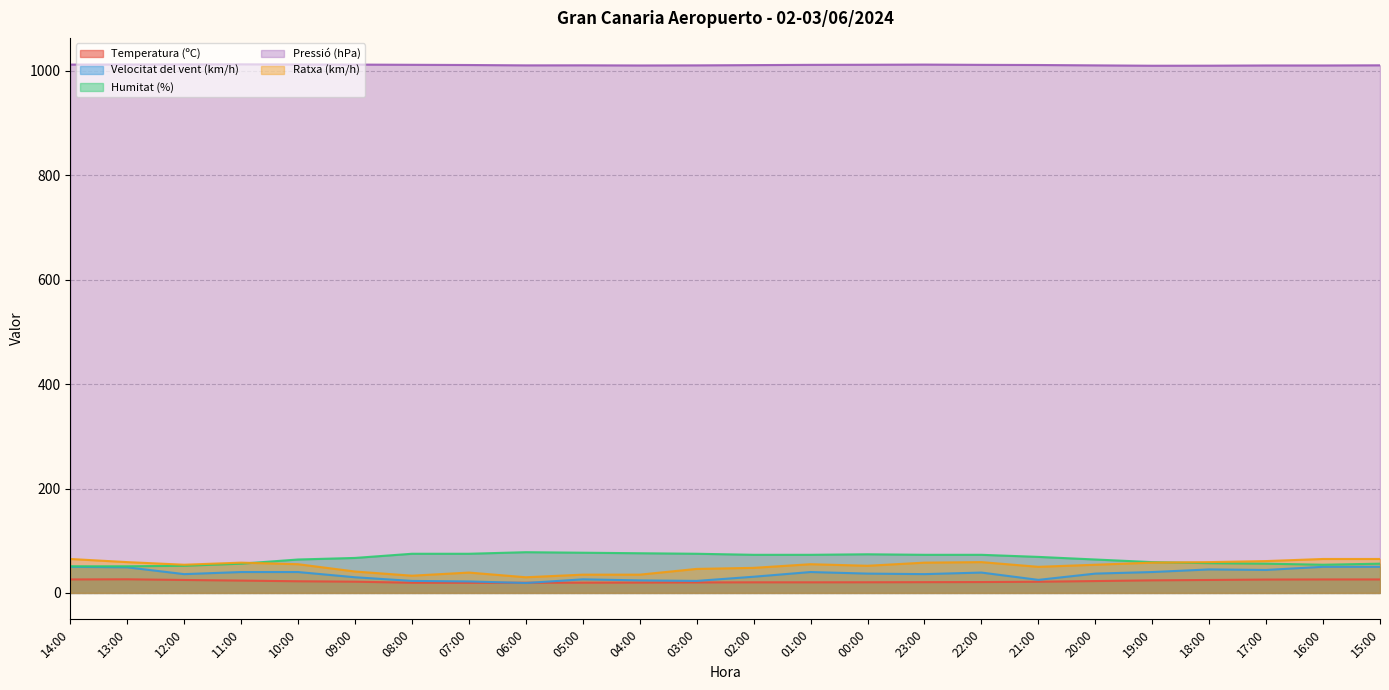

In Pressió (hPa), how many points are higher than both neighbors (excluding endpoints)?

3